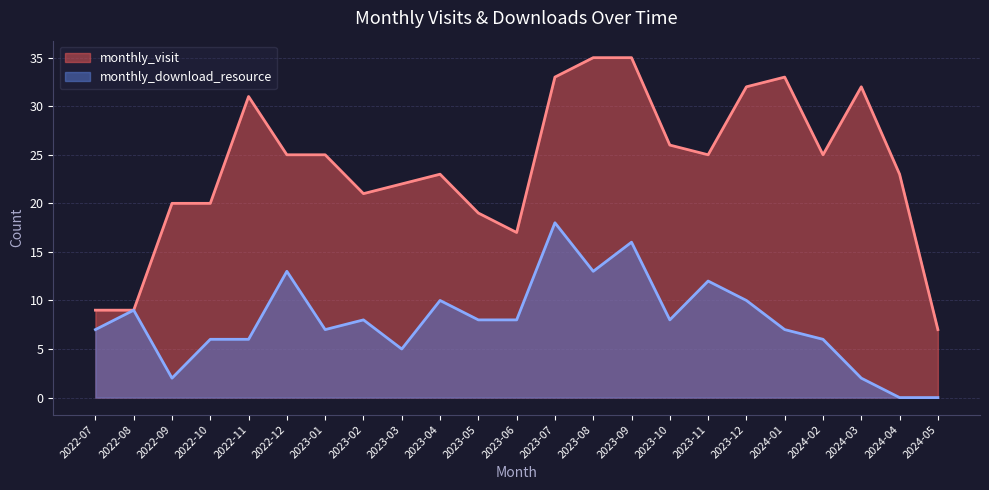

Where is the first local maximum for monthly_visit?

2022-11